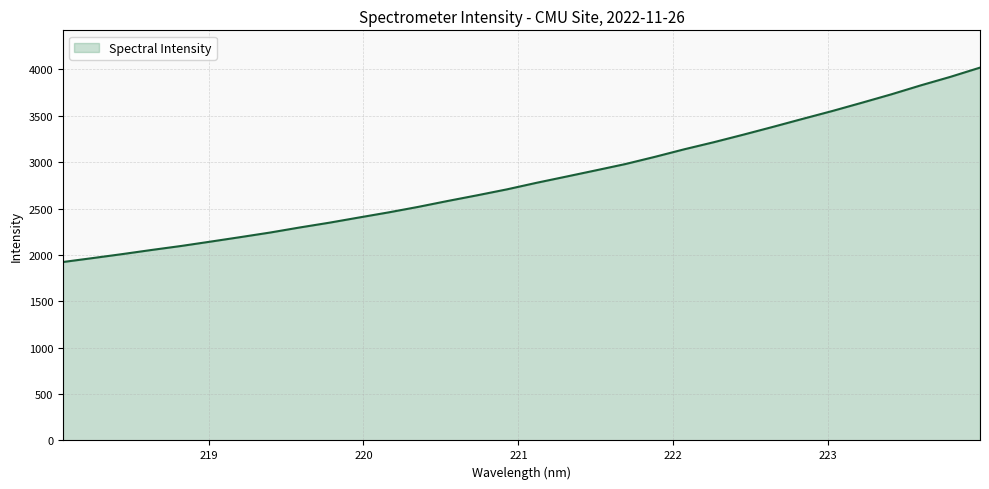

What is the difference between the maximum and minimum values?

2095.6